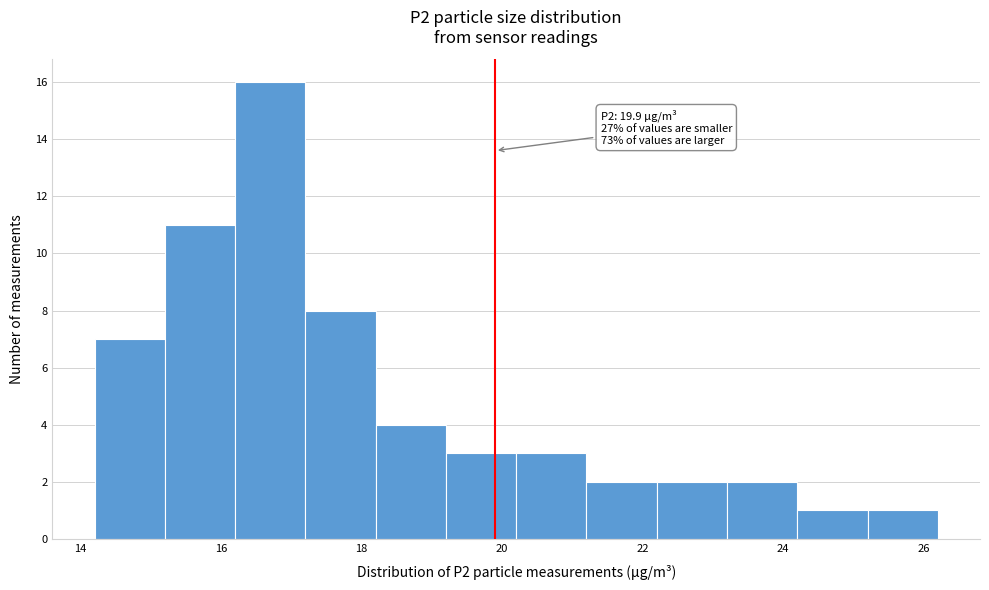

Over which range of the x-axis is the bar tallest?

16.2 to 17.2